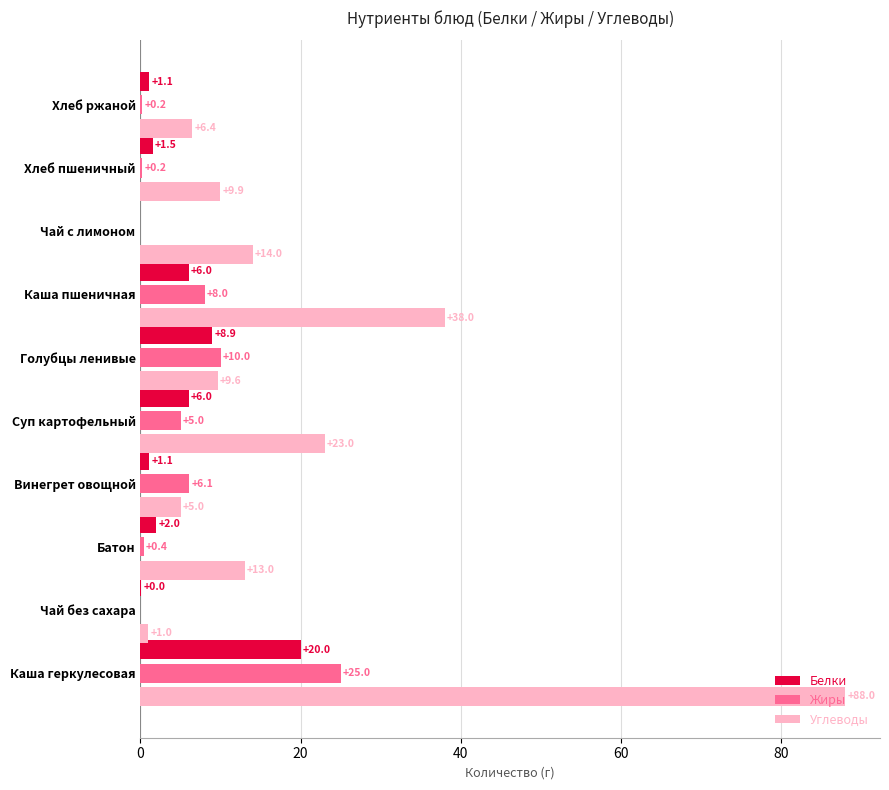

Which series has the largest total across all categories?

Углеводы